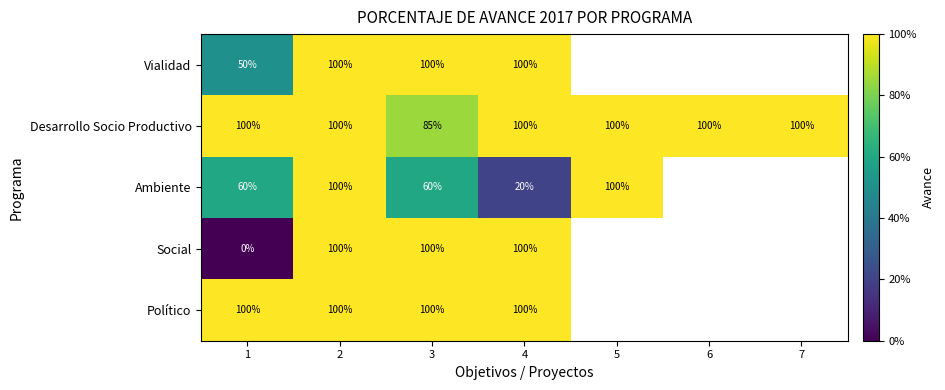

What is the total value across all series at 1?

310.0